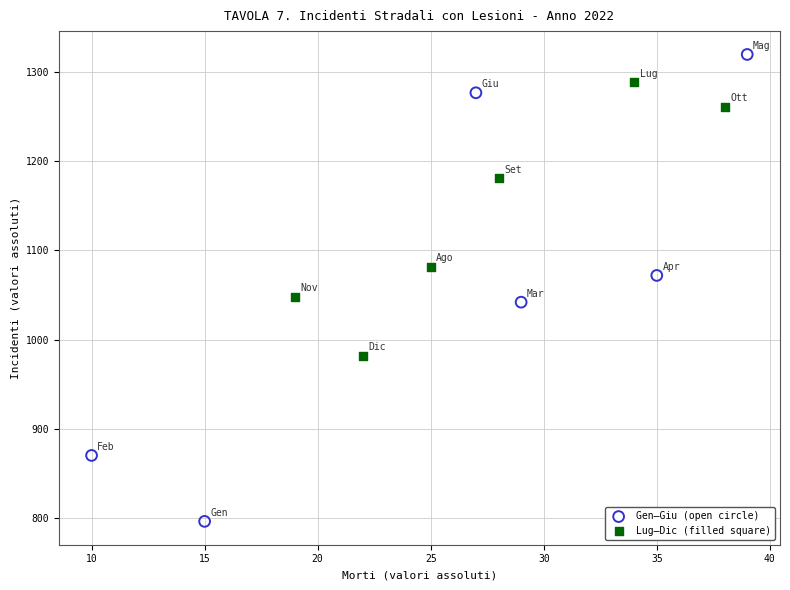

Which series has the largest Y range (max minus min)?

Gen–Giu (open circle)